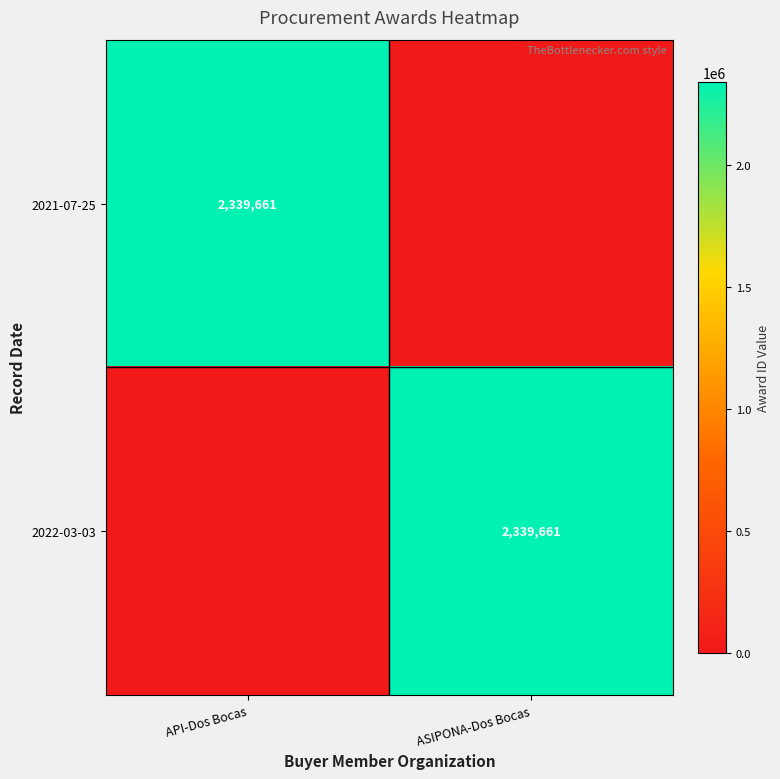

At how many categories does at least one series exceed 961119?

2